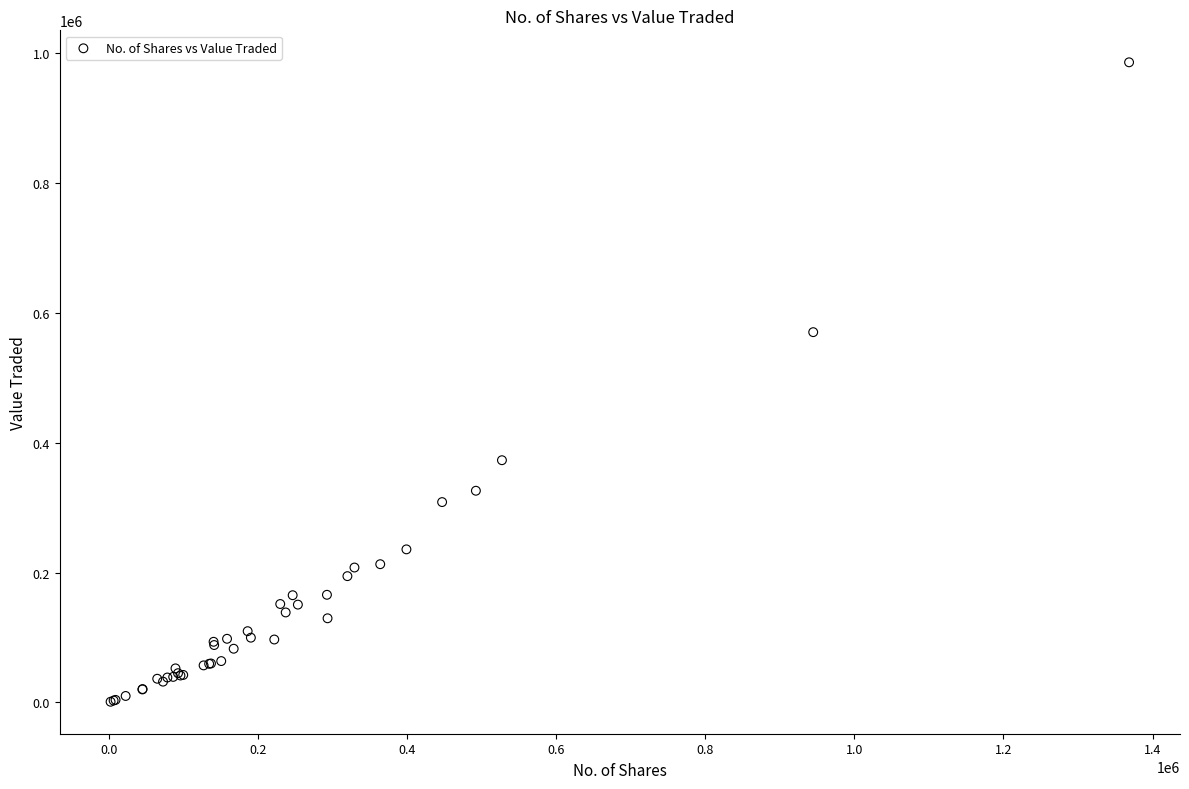

What Y value in the scatter plot is closest to 493499?

570352